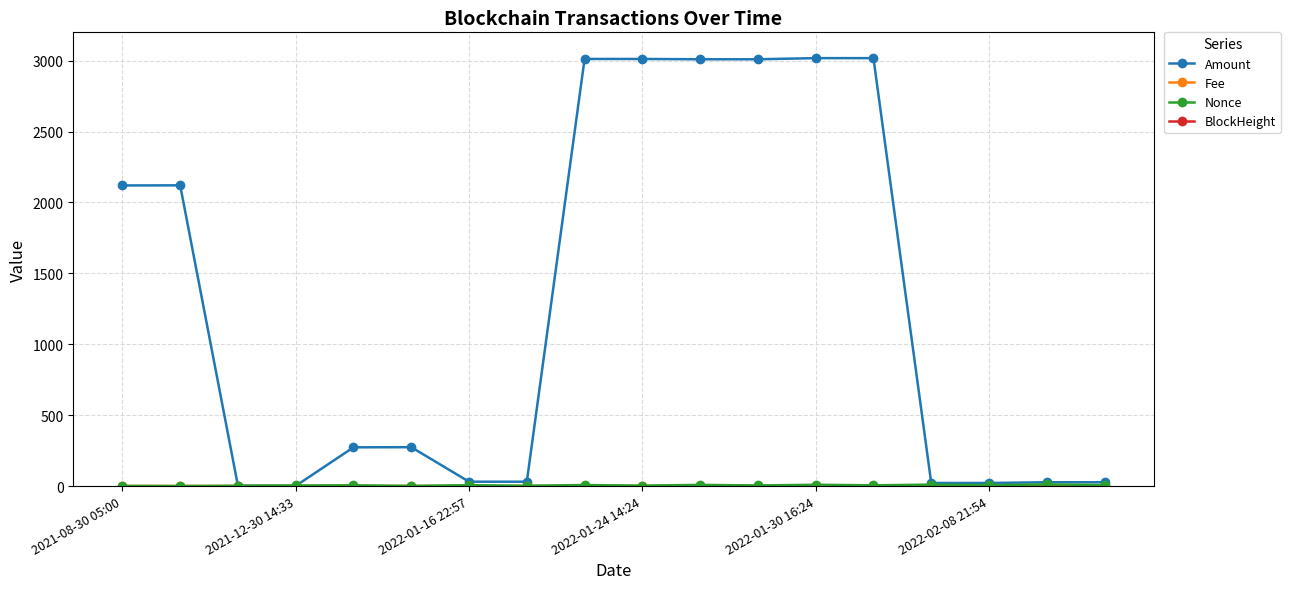

True or false: Amount has more than 1 interior local peaks.

True